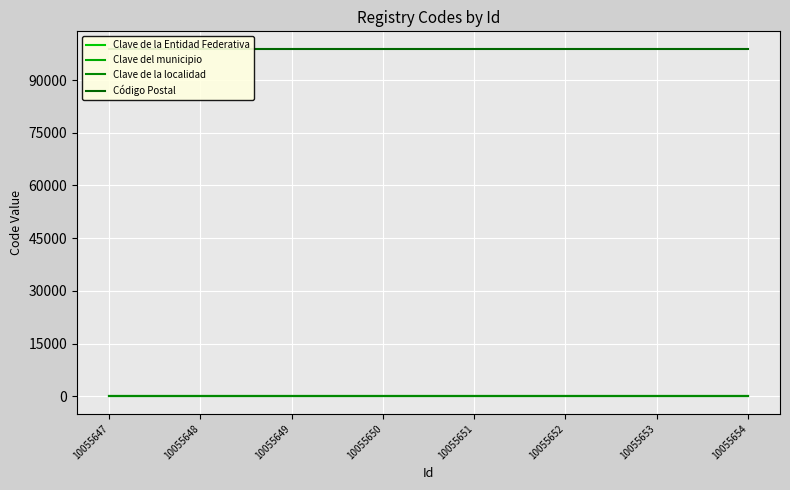

Which category has the highest value in the Clave de la localidad series?

10055647